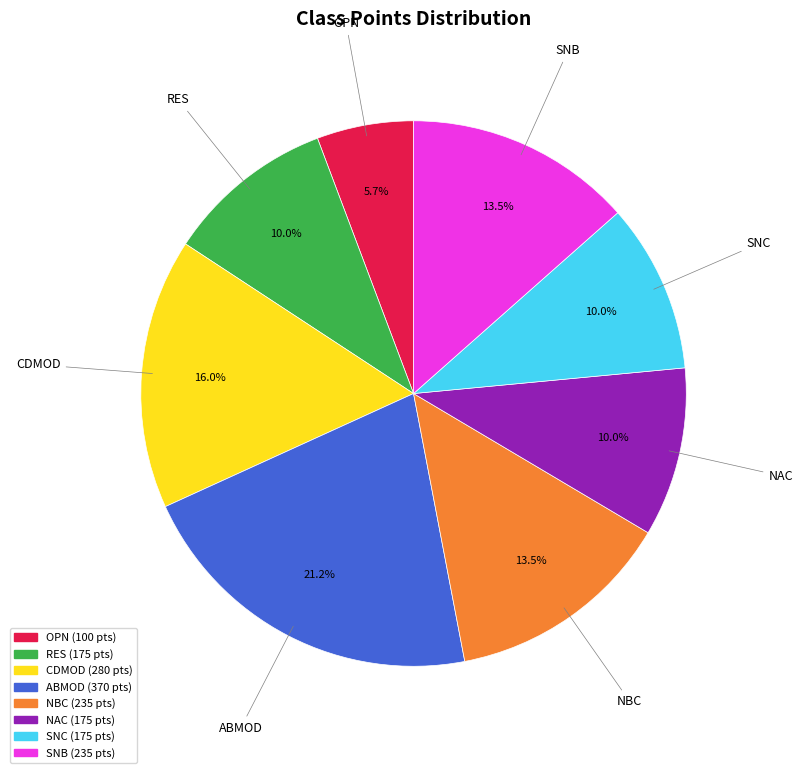

Does any single category account for the majority?

No